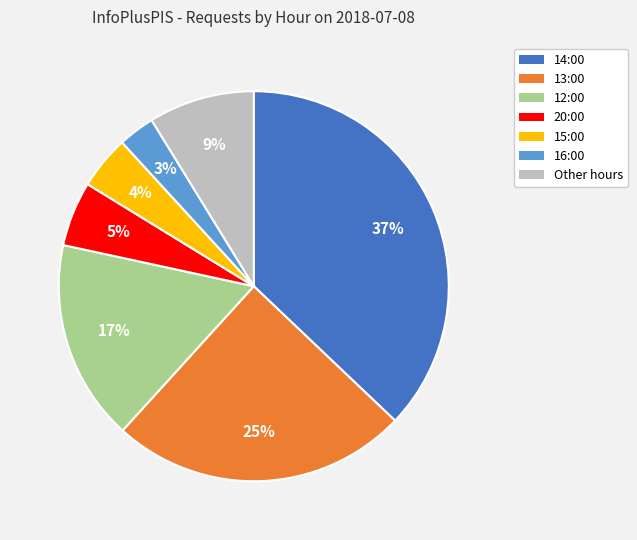

Is there any slice that represents more than half of the pie?

No